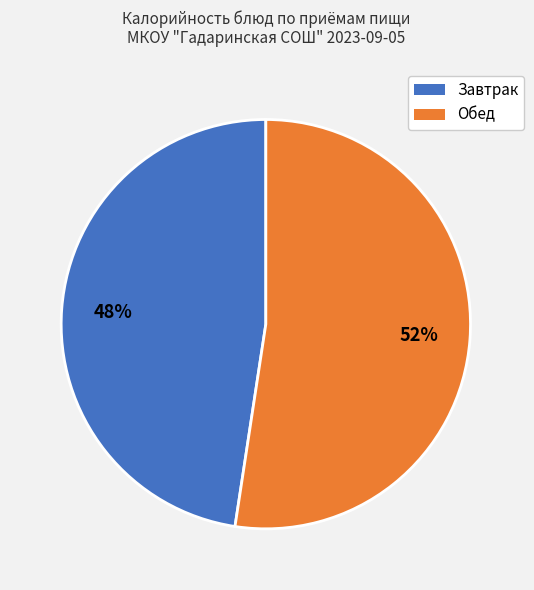

Is there any slice that represents more than half of the pie?

Yes